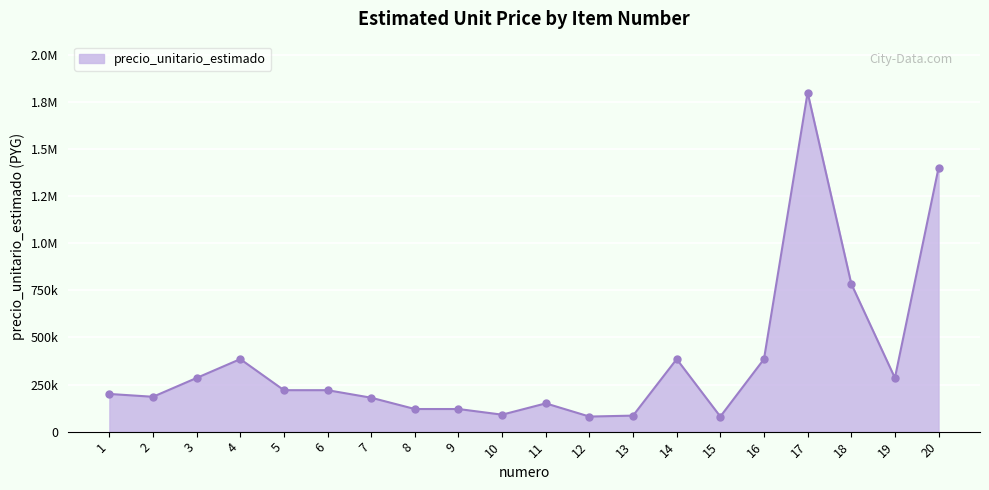

Which has a higher value, 20 or 18?

20